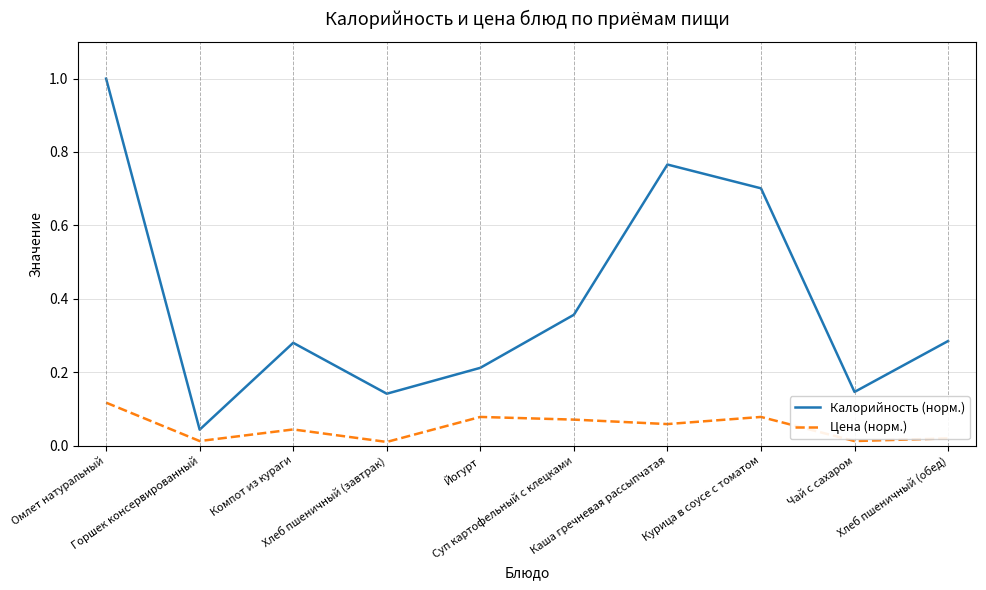

What is the maximum value shown in the chart?

1.0